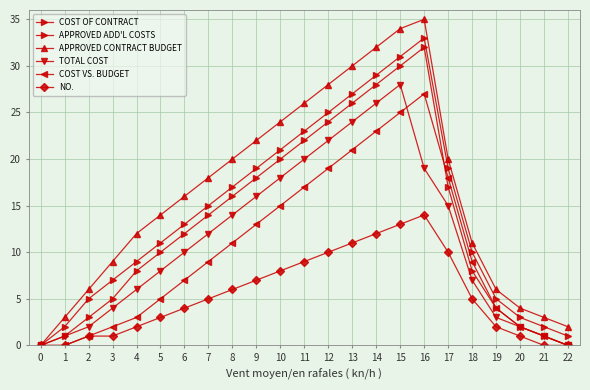

How many values in the APPROVED CONTRACT BUDGET series are below 16?

11